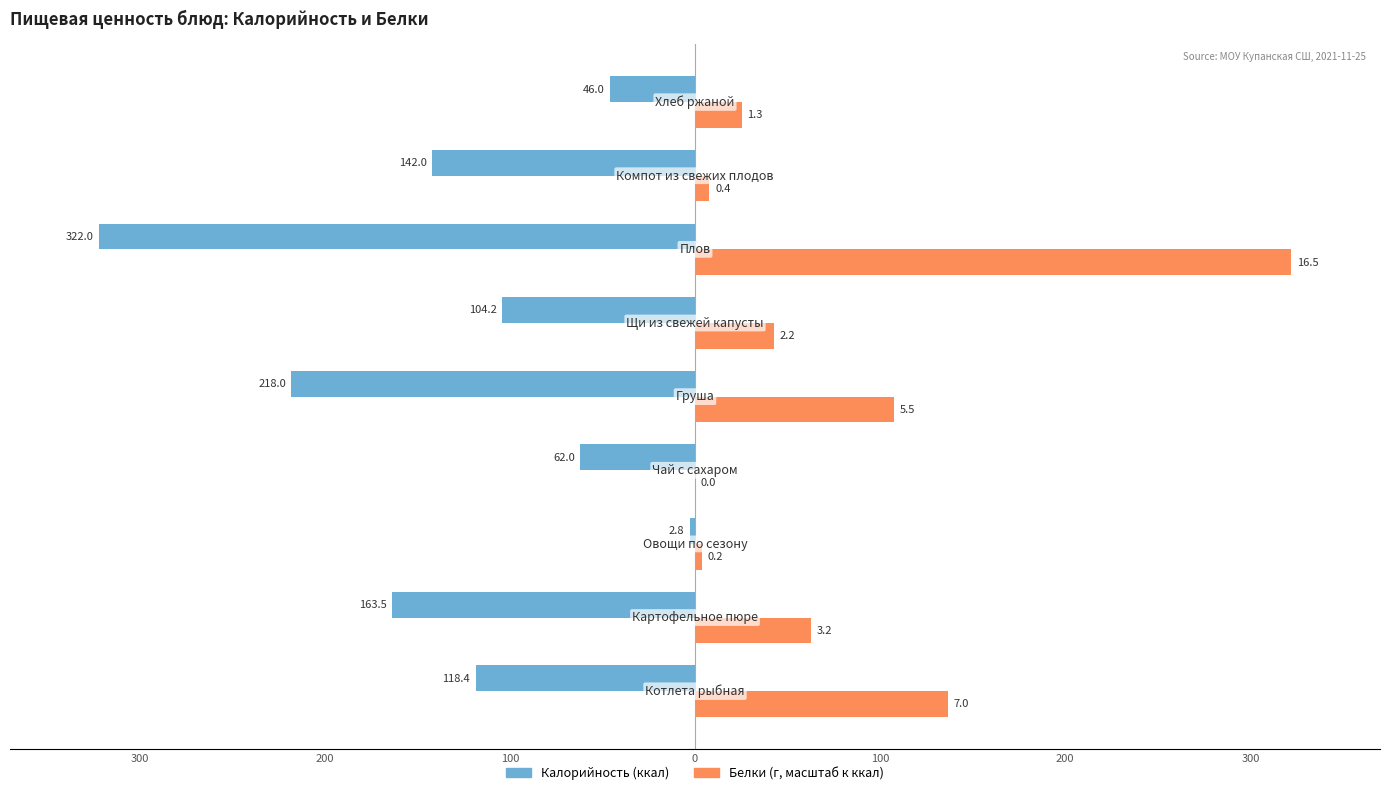

Is it true that Калорийность equals -456.4 at 200?

False